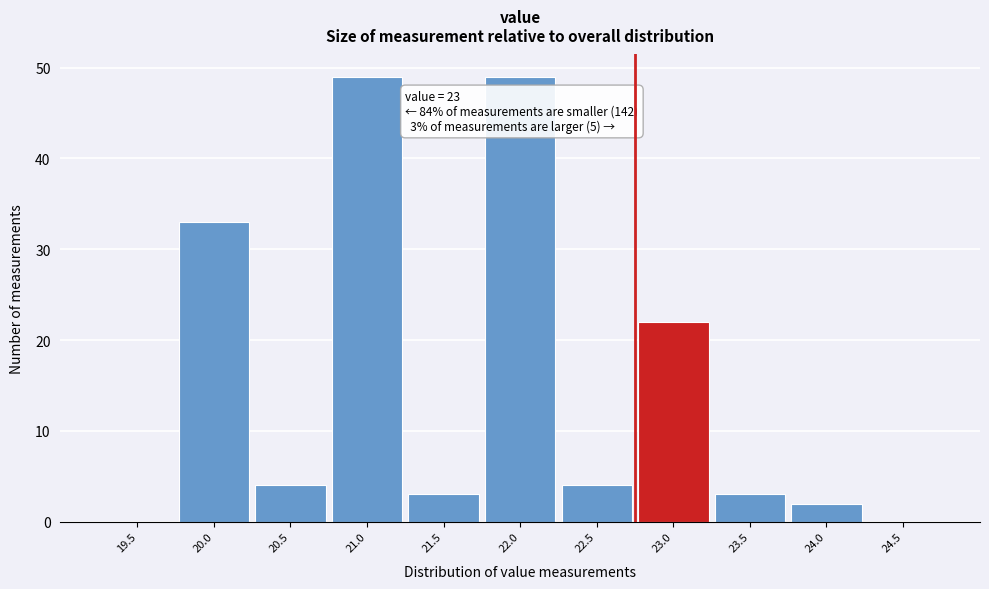

Reading left to right, what are all the values shown in this chart?

19.5=0	20.0=33	20.5=4	21.0=49	21.5=3	22.0=49	22.5=4	23.0=22	23.5=3	24.0=2	24.5=0